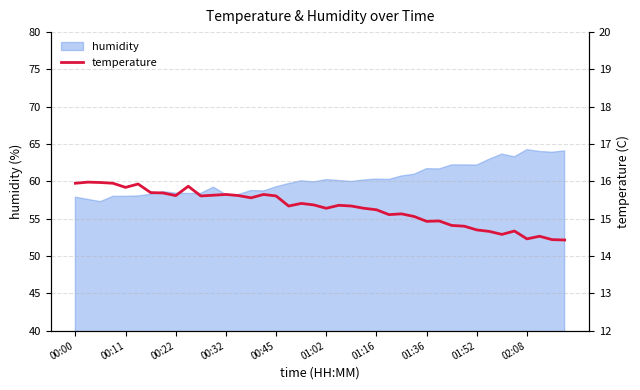

What is the smallest value displayed?

14.4